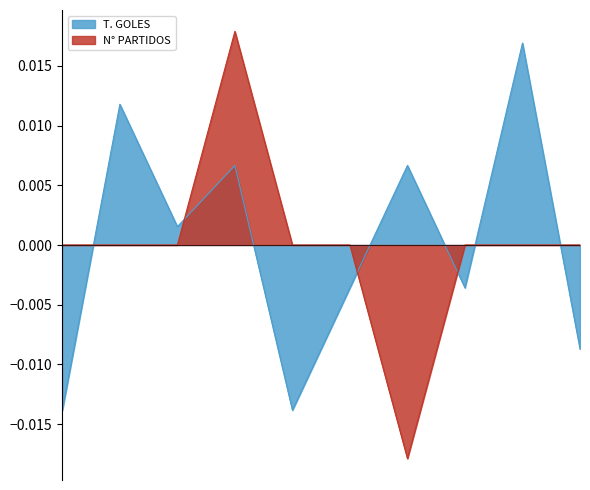

True or false: T. GOLES and N° PARTIDOS cross at least once.

True